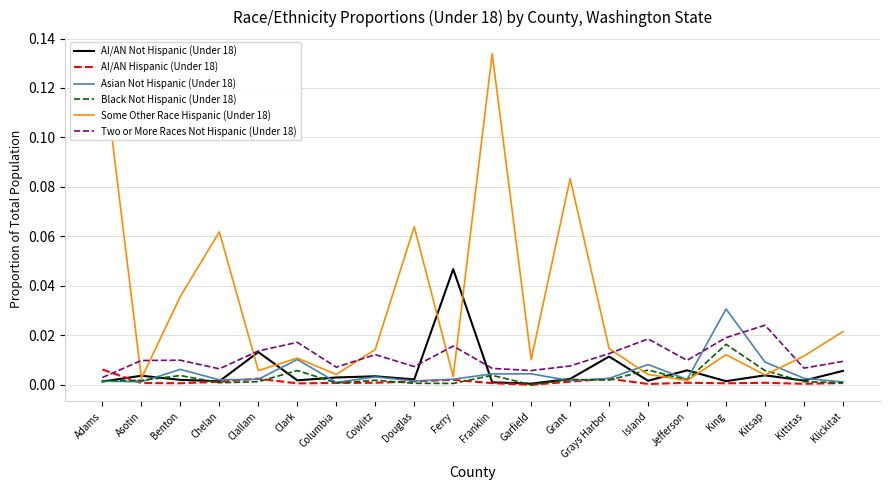

Which label corresponds to the largest value in the chart?

Franklin